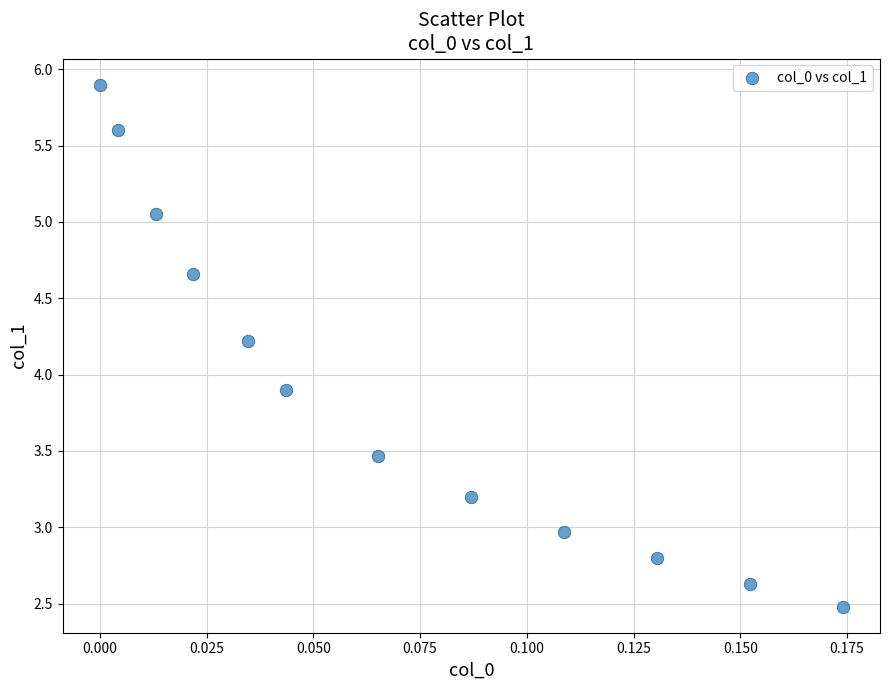

What Y value in the scatter plot is closest to 4?

3.9